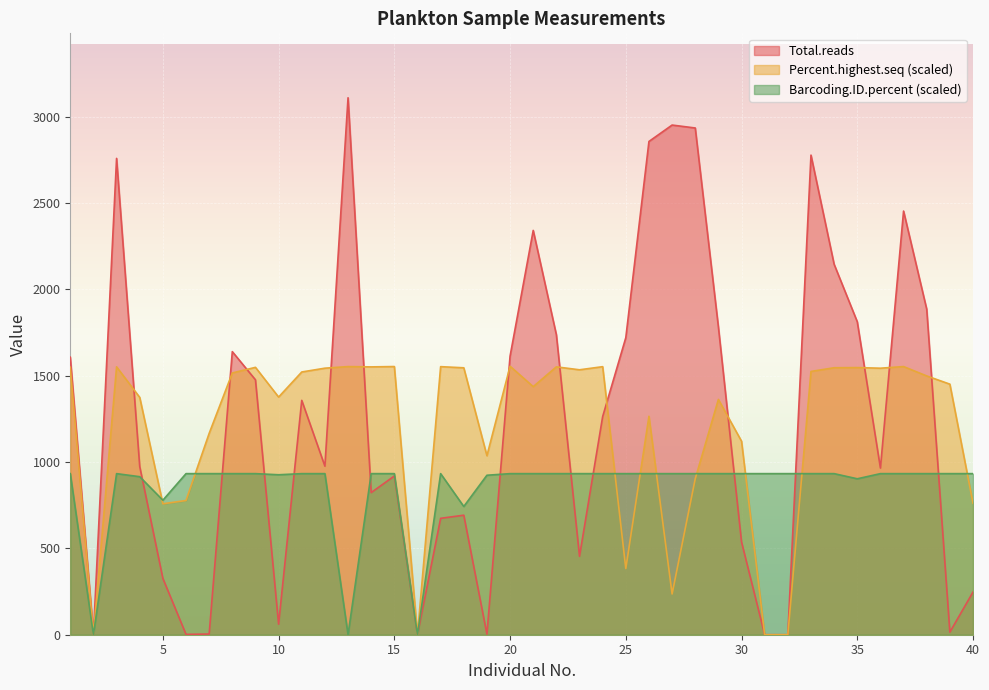

At which label does Percent.highest.seq first exceed 1515?

1